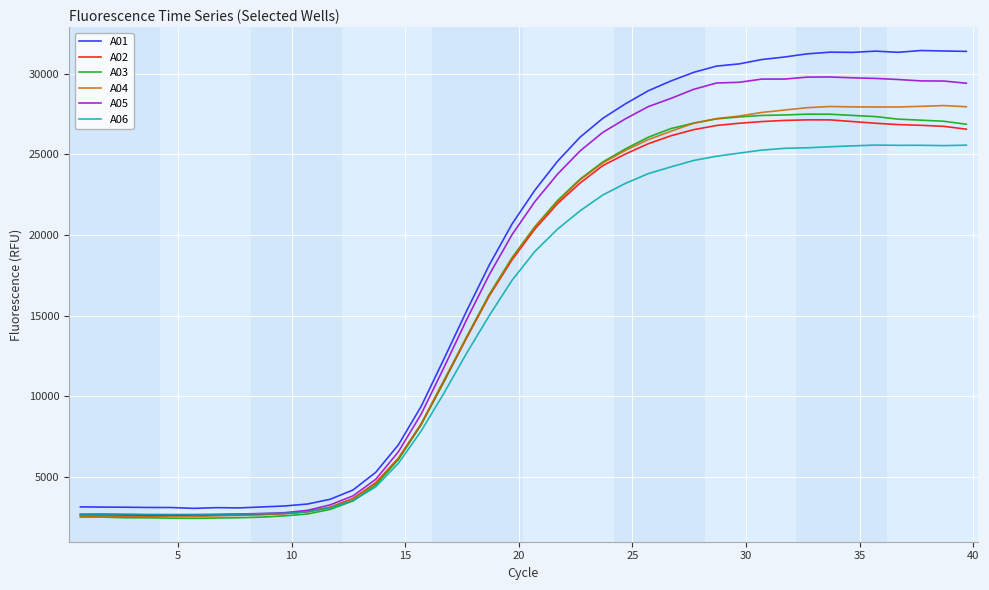

What is the minimum value shown in the chart?

2433.6